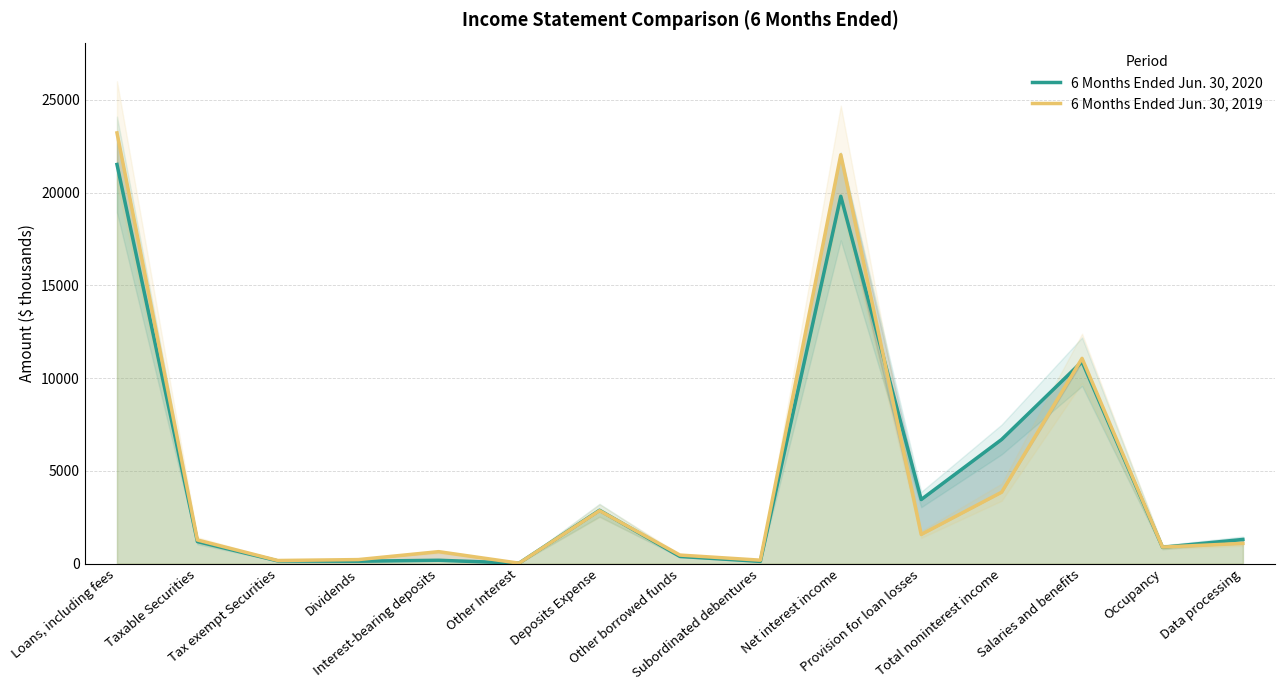

Which series has the largest range (max minus min)?

6 Months Ended Jun. 30, 2019